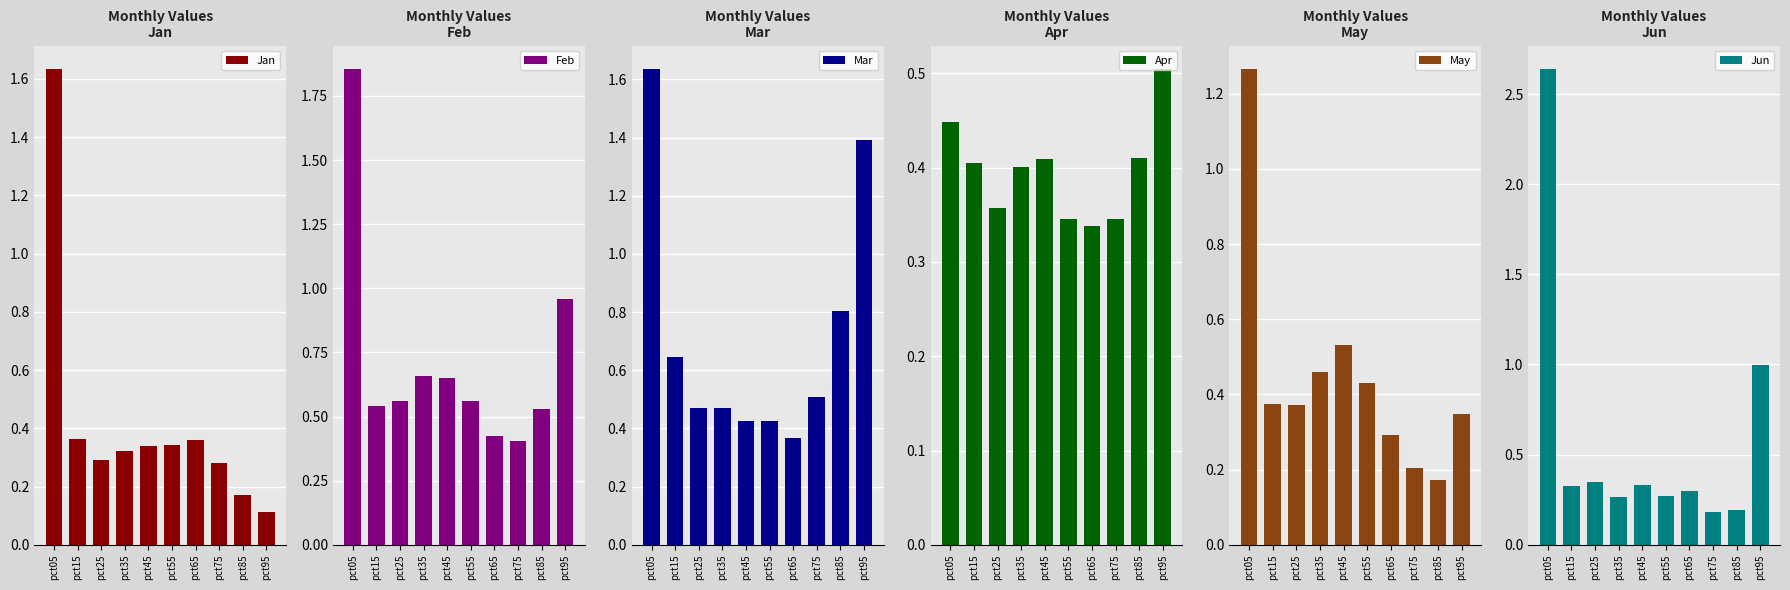

What is the sum of the May values at pct45 and pct55?

1.0